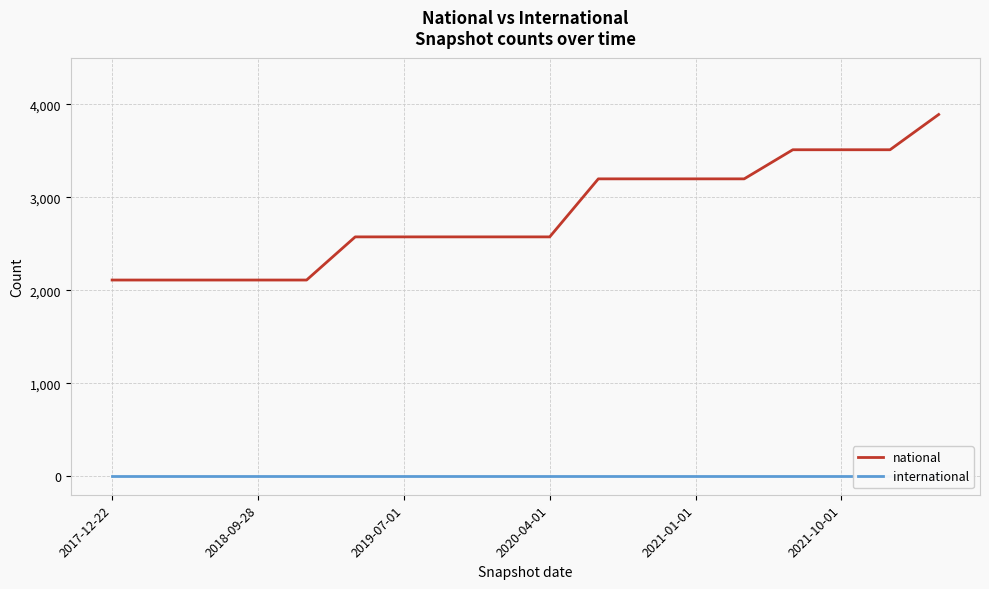

True or false: international and national intersect in this chart.

False